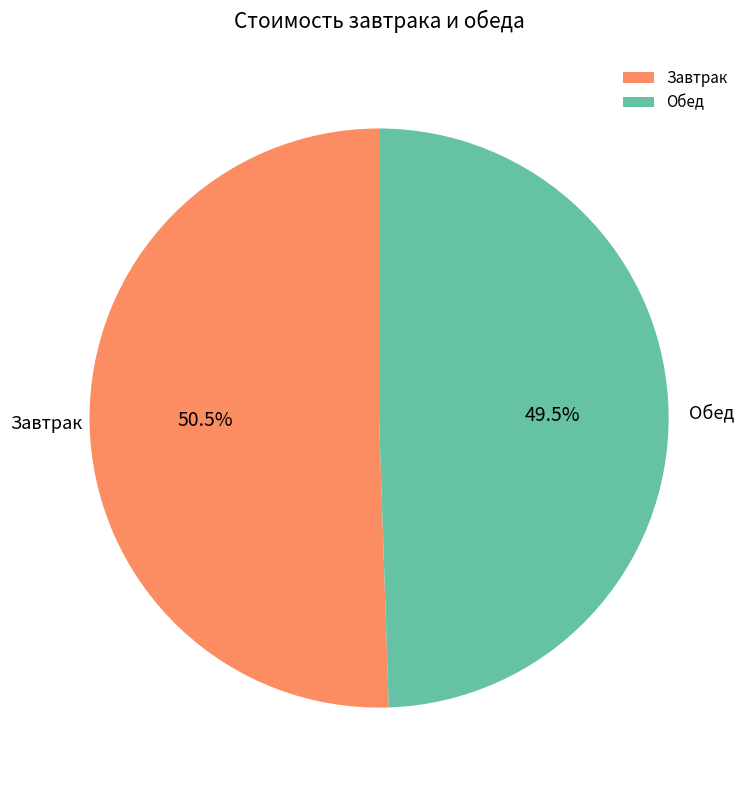

Which has a higher value, Завтрак or Обед?

Завтрак